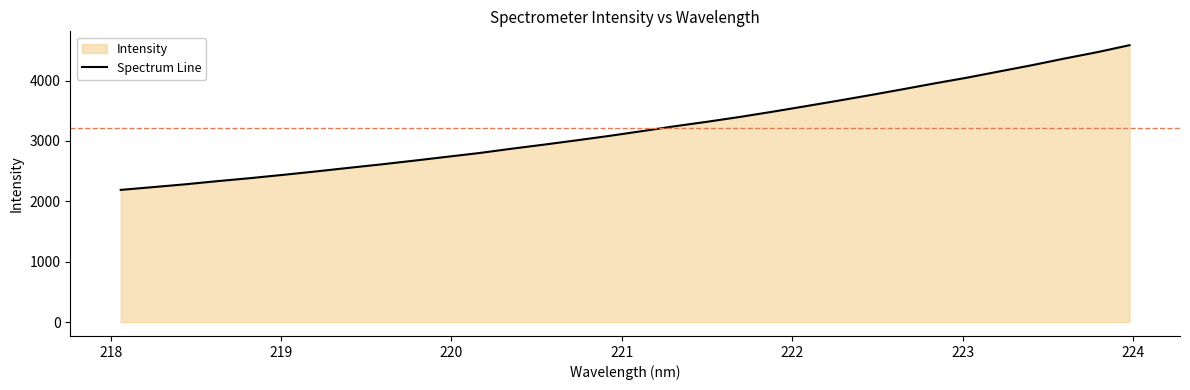

What is the smallest value displayed?

2189.5